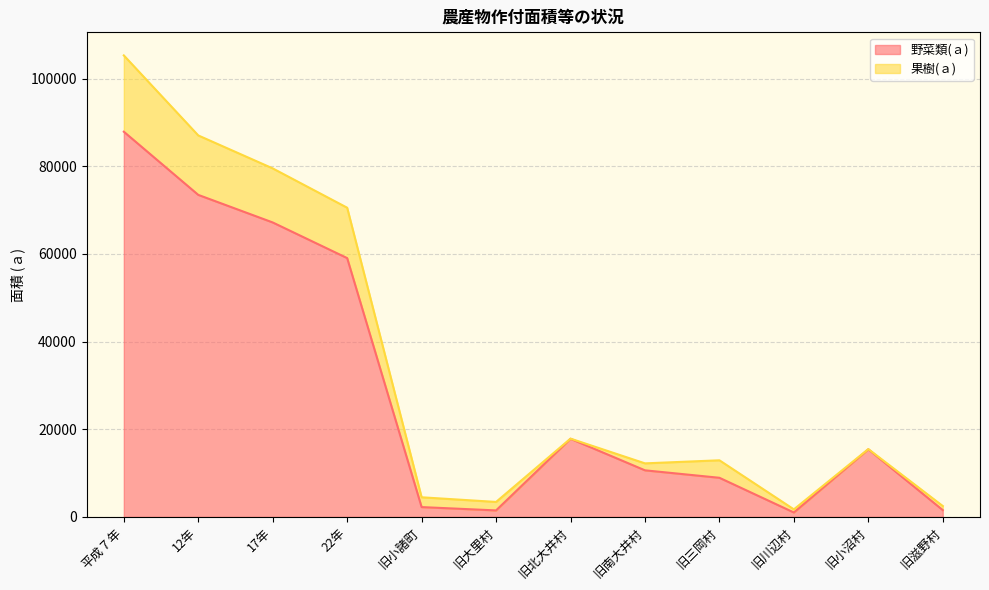

What is the value of the 4th point from the left?

59062